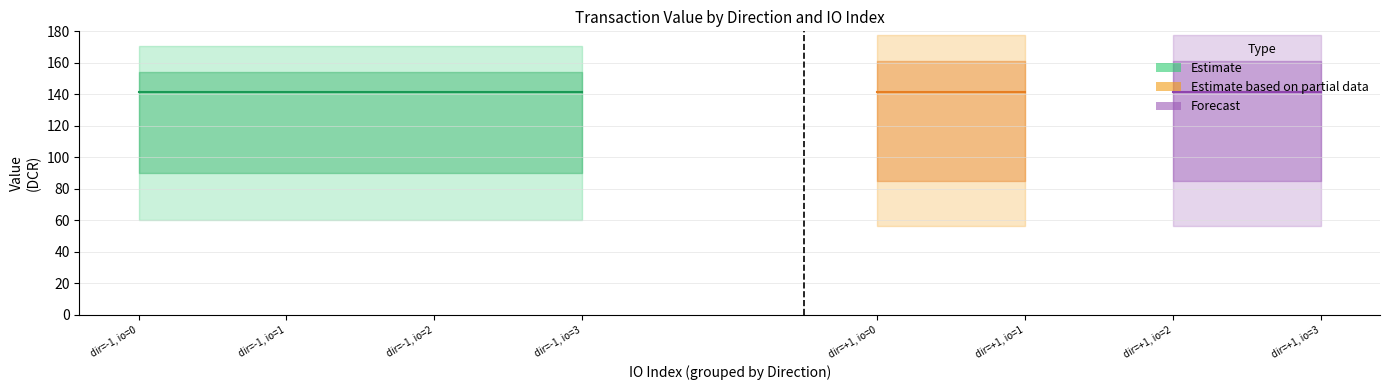

At which category is the sum across all series the highest?

3